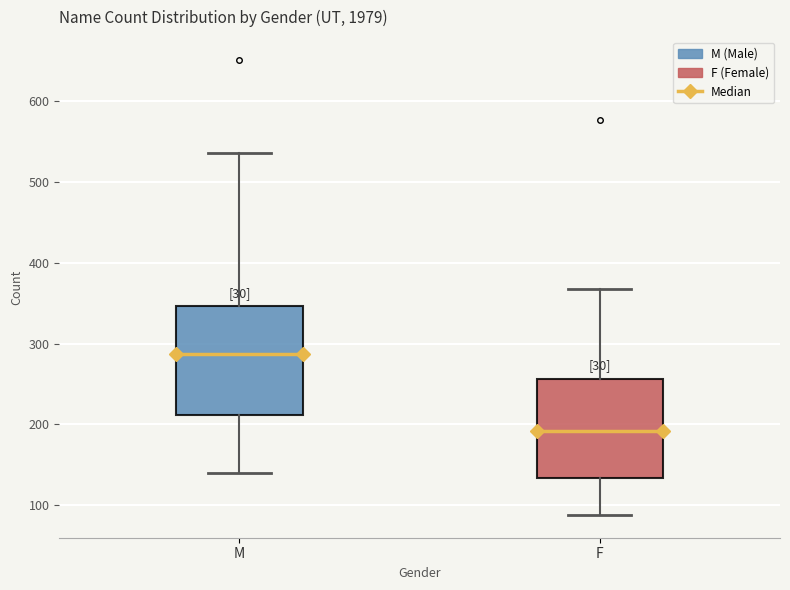

Reading left to right, transcribe this box plot: for each box, give where its median line is, the range the box spans, and where its two whiskers end, as read against the y-axis. The values are not printed on the chart, so give them approximately, as read against the axis.

M: median 290, box 210 to 350, whiskers 140 to 540
F: median 190, box 130 to 260, whiskers 90 to 370